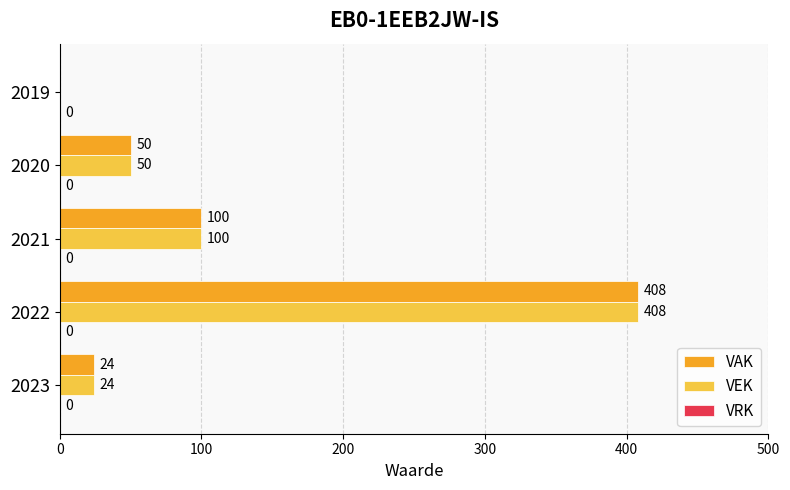

What is the maximum value shown in the chart?

408